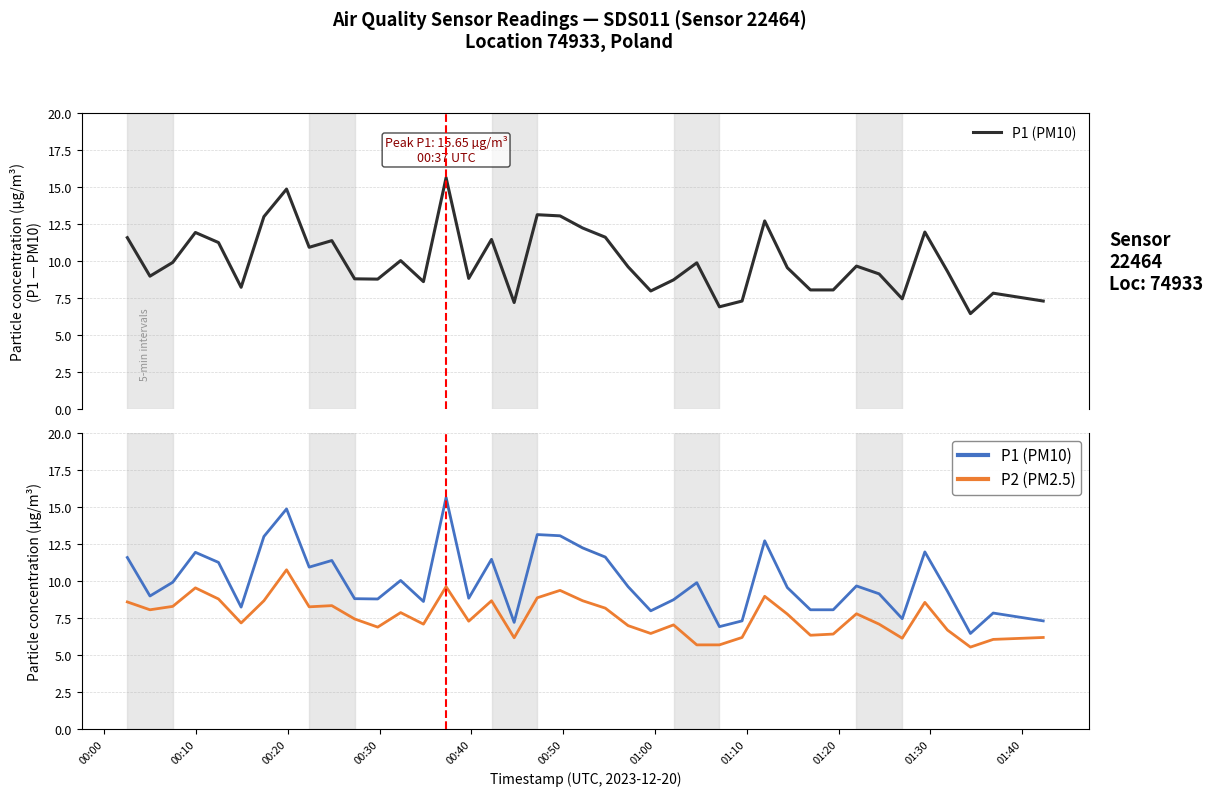

At which category does the chart reach its peak across all series?

14